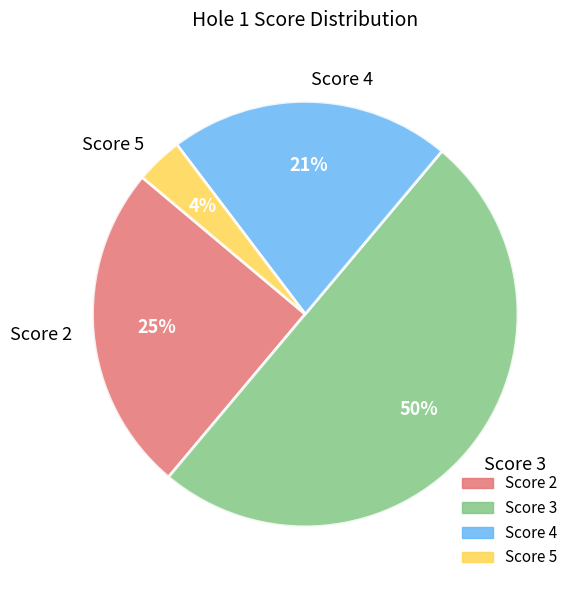

Between Score 4 and Score 2, which is larger?

Score 2